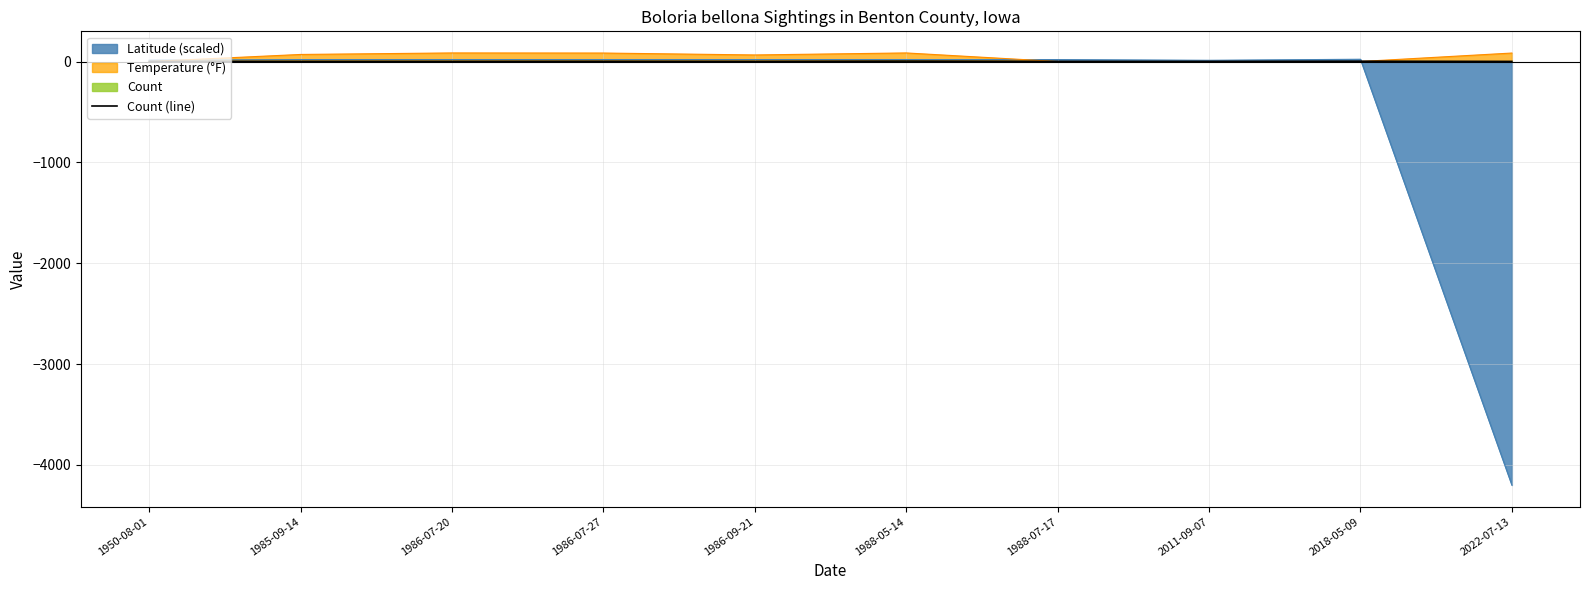

Reading right to left, extract all data points from this chart.

1	3	1	1	4	1	2	1	1	1